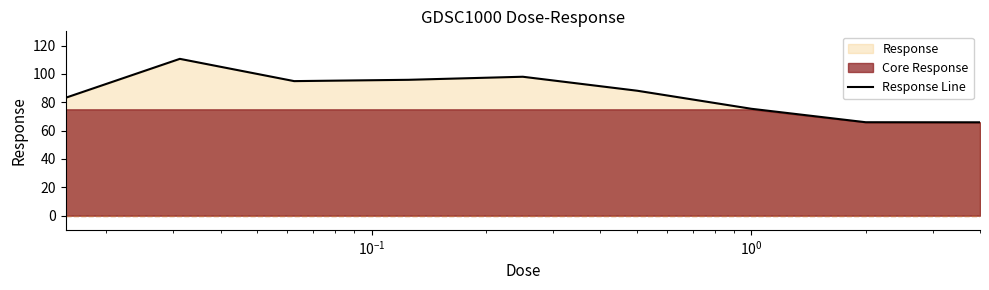

How many lines are shown in the chart?

1